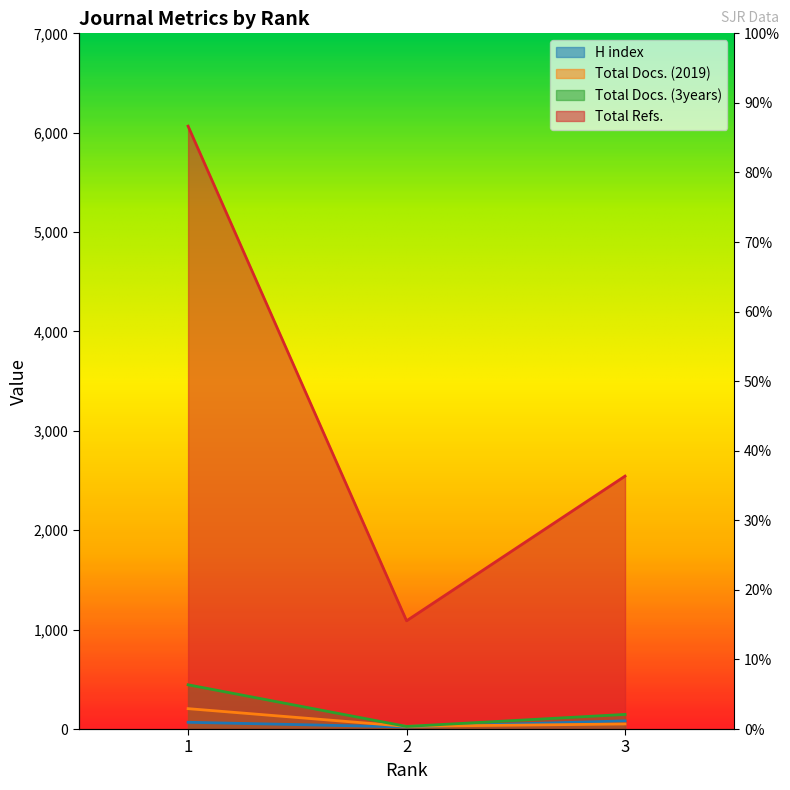

Which series has the largest range (max minus min)?

Total Refs.